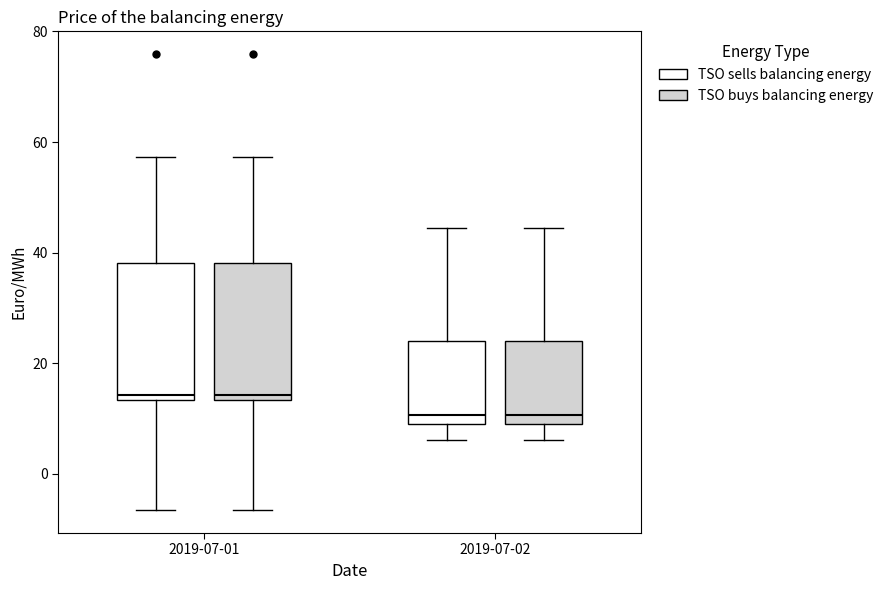

Reading left to right, read every box against the y-axis: the position of its median line, the range the box covers, and the ends of its whiskers. The values are not printed on the chart, so give them approximately, as read against the axis.

2019-07-01 (TSO sells balancing energy): median 14 (just above the box's lower edge), box 14 to 38, whiskers -6 to 58
2019-07-01 (TSO buys balancing energy): median 14 (just above the box's lower edge), box 14 to 38, whiskers -6 to 58
2019-07-02 (TSO sells balancing energy): median 10 (just above the box's lower edge), box 10 to 24, whiskers 6 to 44
2019-07-02 (TSO buys balancing energy): median 10 (just above the box's lower edge), box 10 to 24, whiskers 6 to 44